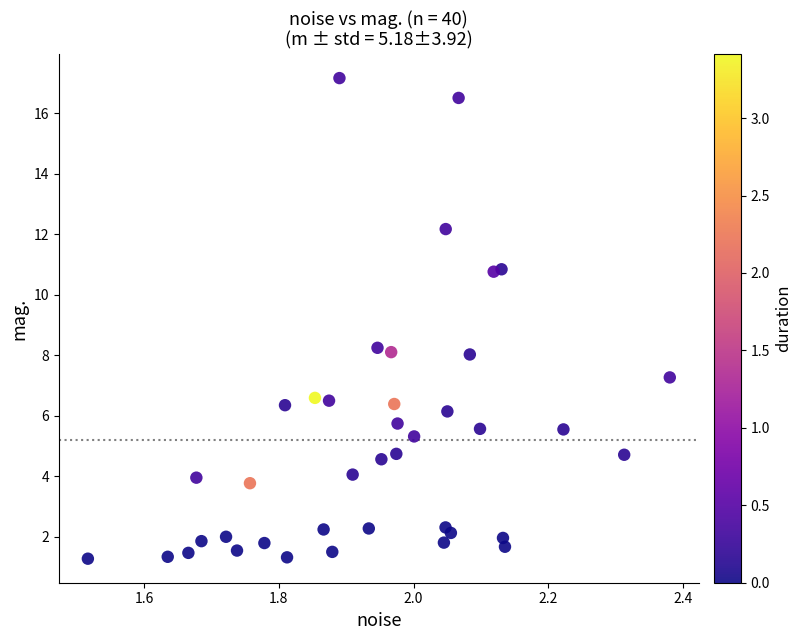

What is the range of X values (max minus min)?

0.9